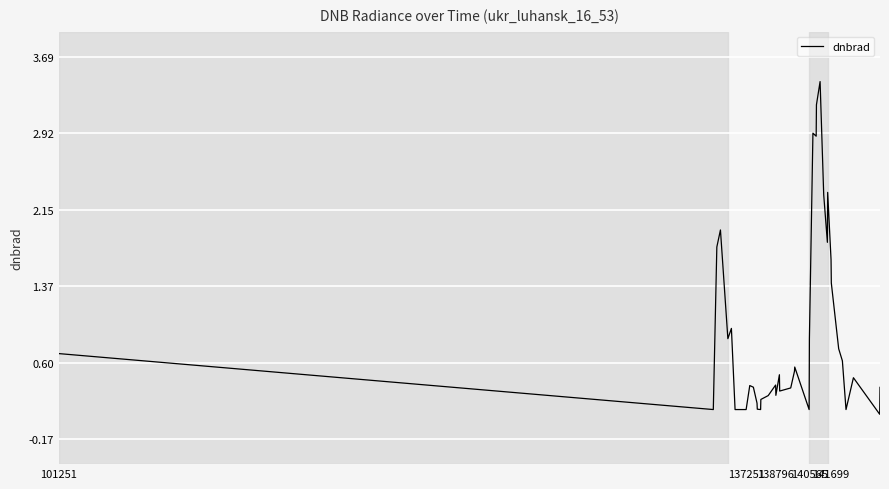

What is the greatest value displayed?

3.4